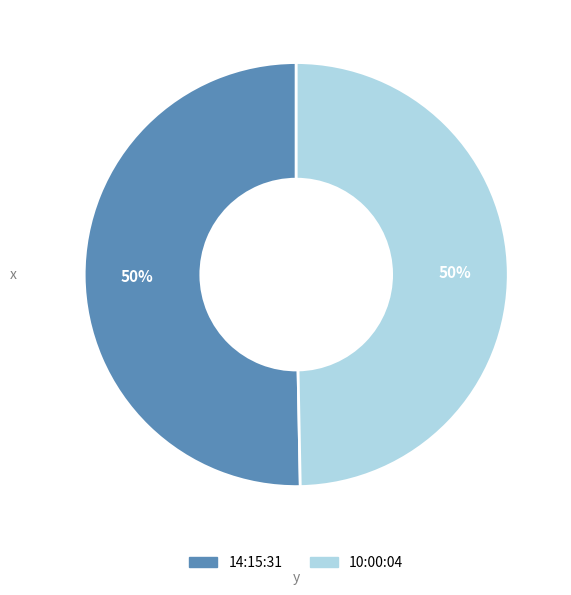

To the nearest percent, what percentage of the pie is 10:00:04?

50%